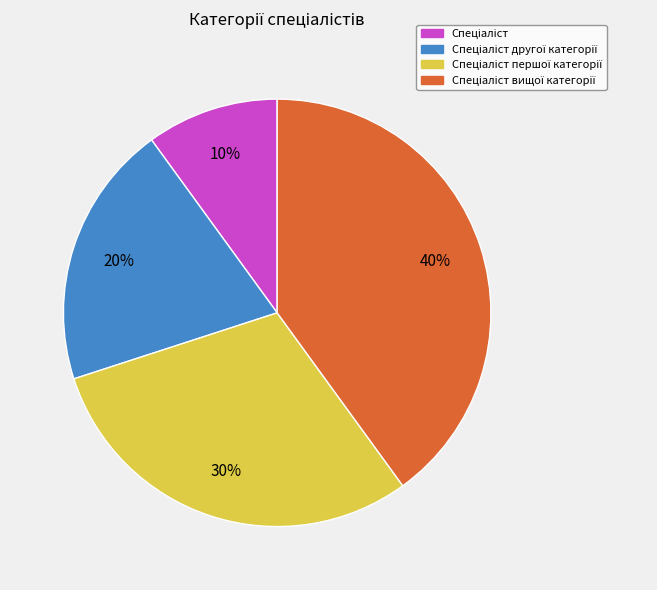

Does any single category account for the majority?

No